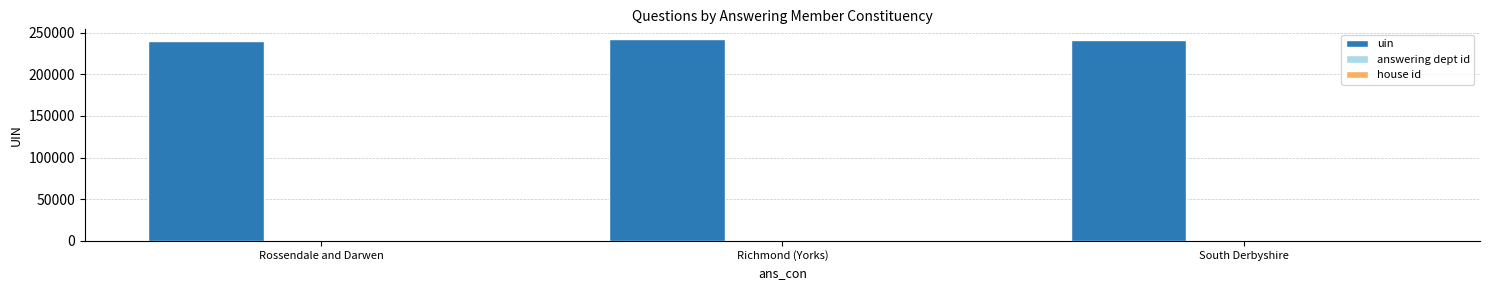

Which series has the largest total across all categories?

uin